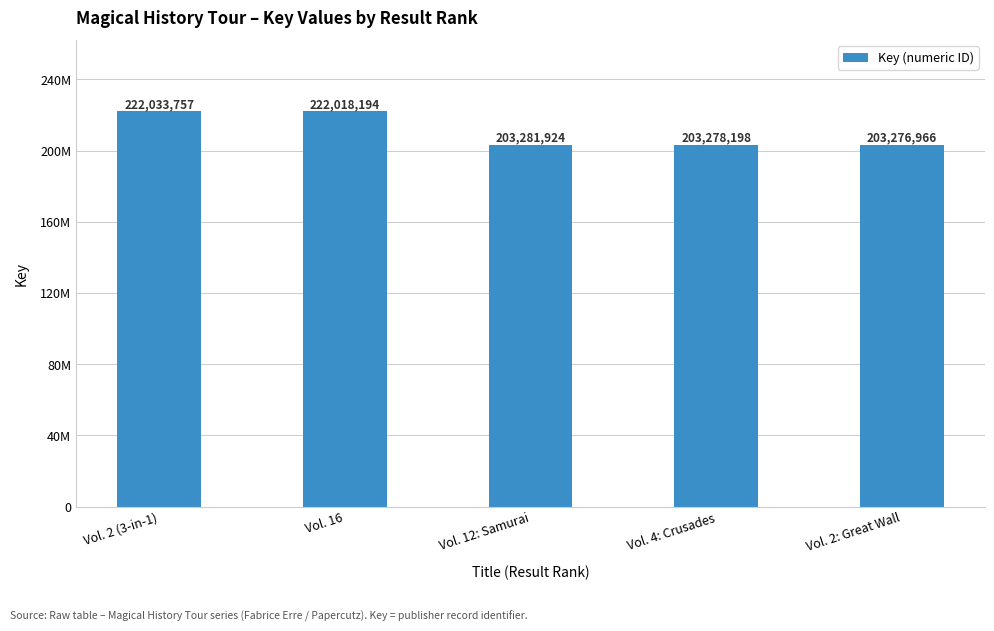

How many data points are less than 203281924?

2